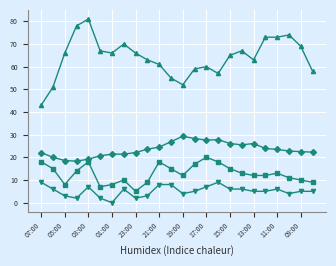

What is the greatest value displayed?

81.0